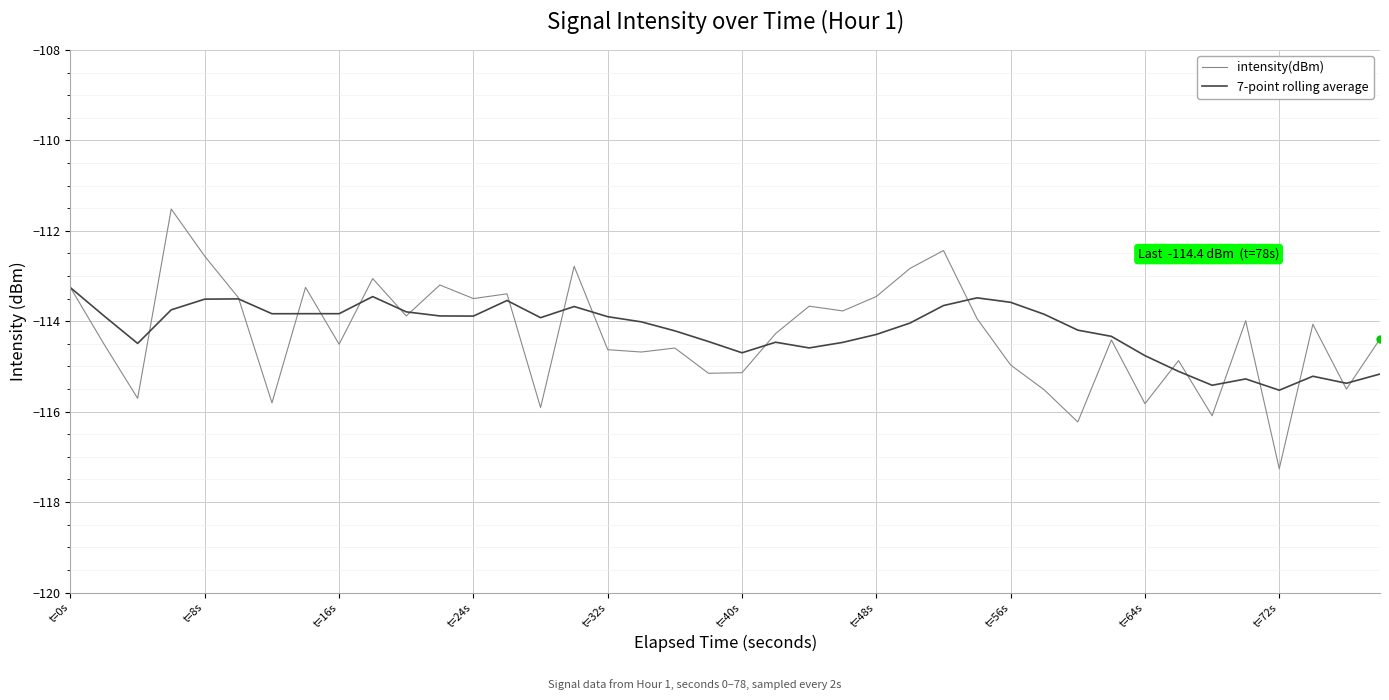

Which series has the largest range (max minus min)?

intensity(dBm)